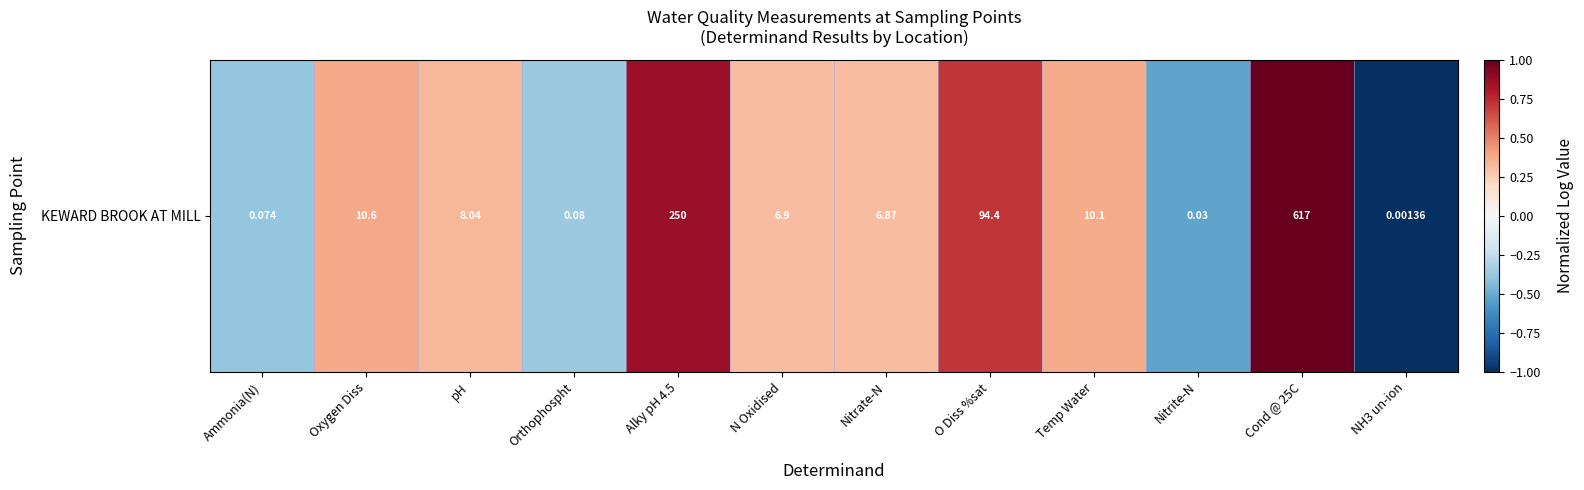

Reading left to right, extract all data points from this chart.

-0.4	0.4	0.3	-0.4	0.9	0.3	0.3	0.7	0.4	-0.5	1.0	-1.0